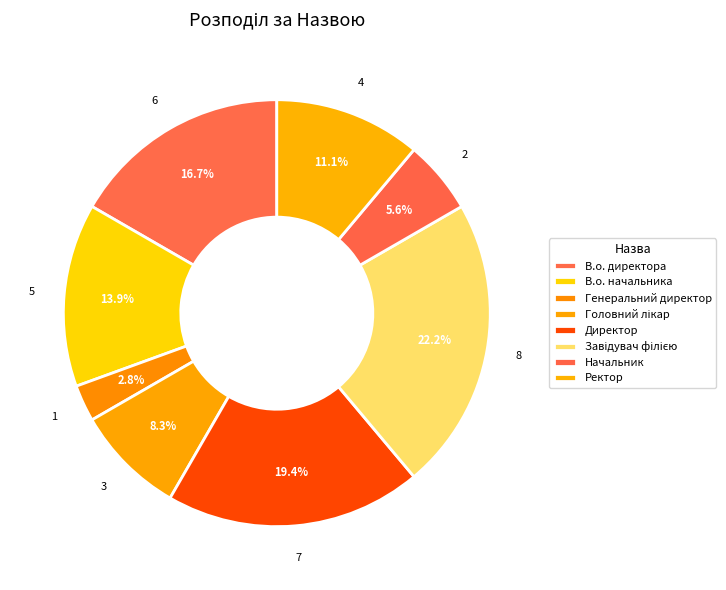

How much of the chart is everything except Завідувач філією?

77.8%